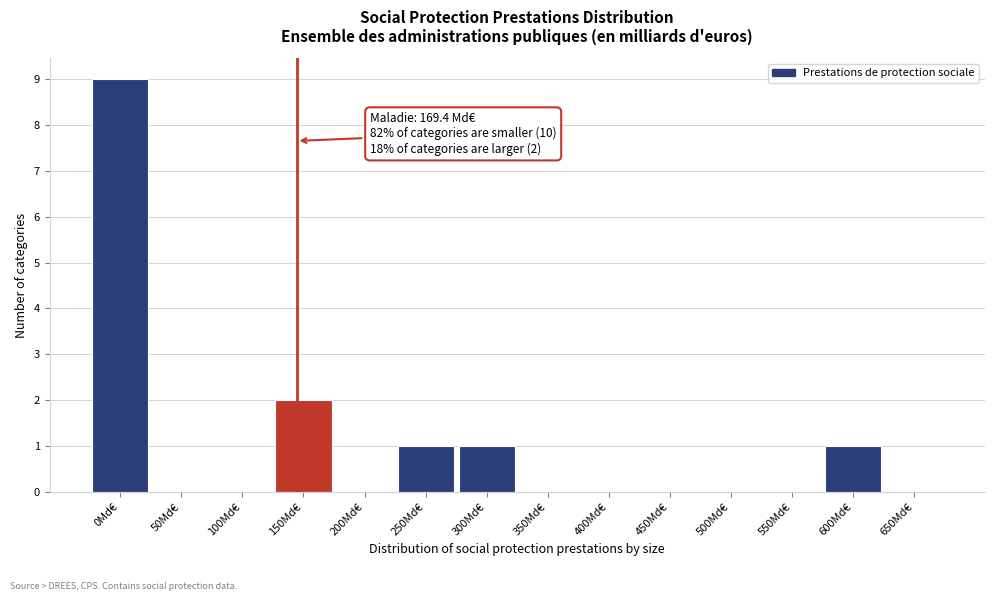

Reading left to right, extract all data points from this chart.

0Md€=9	50Md€=0	100Md€=0	150Md€=2	200Md€=0	250Md€=1	300Md€=1	350Md€=0	400Md€=0	450Md€=0	500Md€=0	550Md€=0	600Md€=1	650Md€=0